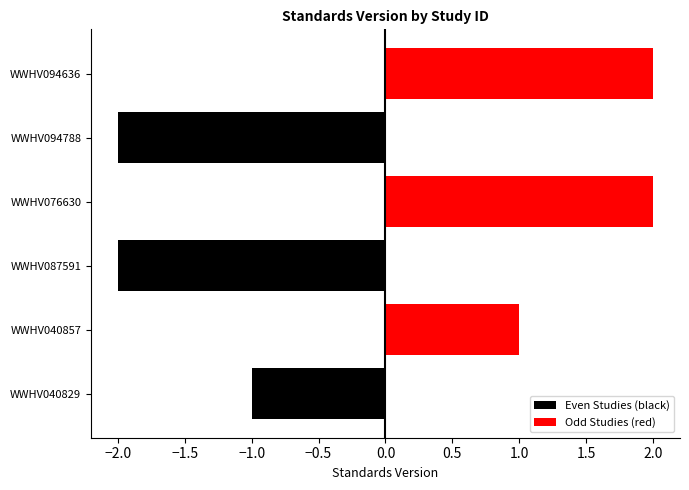

How many values in Even Studies (black) are below zero?

3